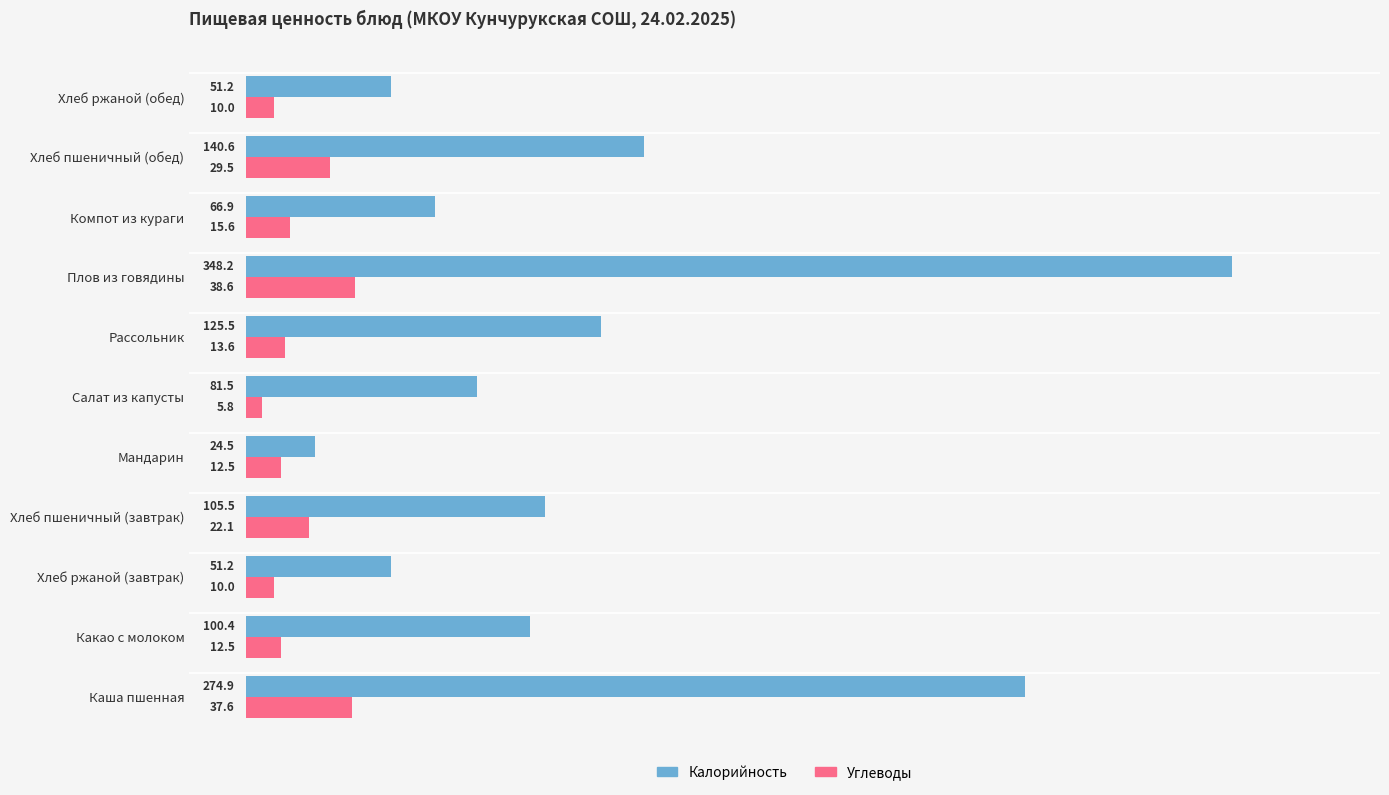

List the series in order of their peak value, highest first.

Калорийность, Углеводы